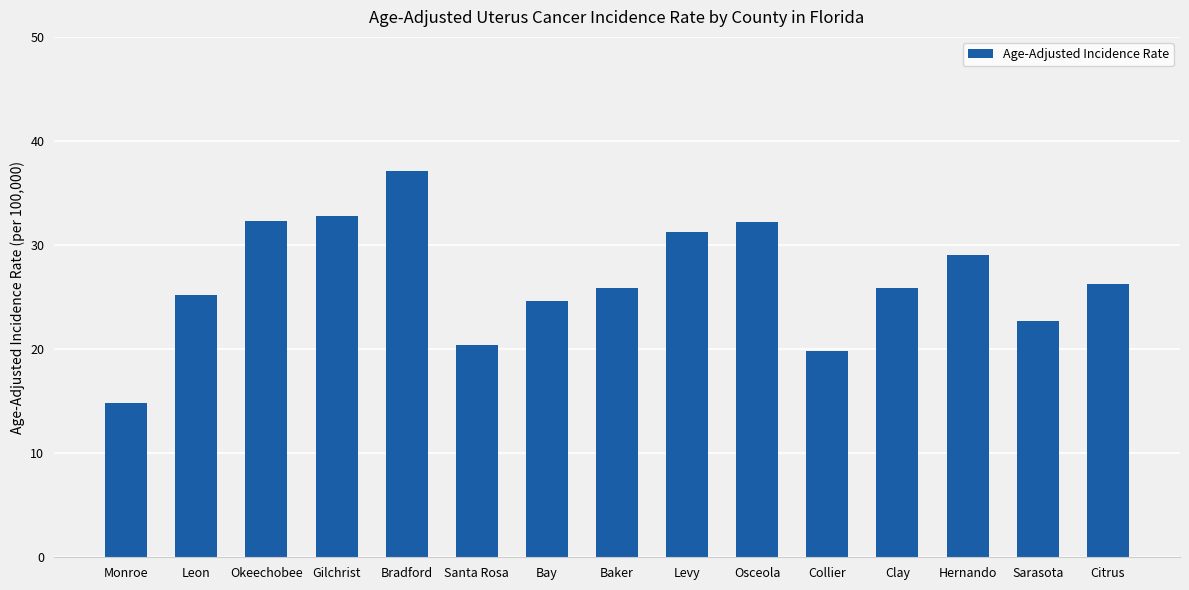

The chart shows a value of 14.8 at Monroe. True or false?

True